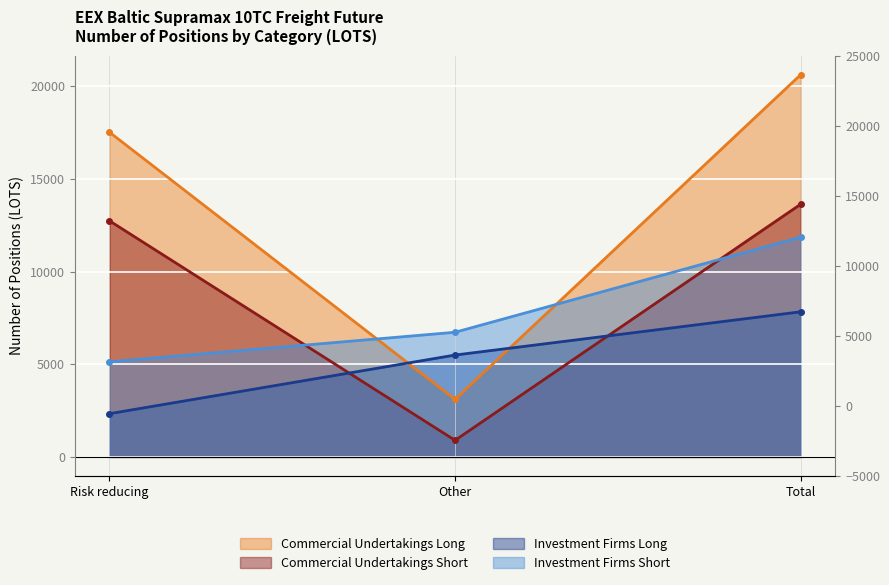

At which category does the chart reach its minimum across all series?

Other